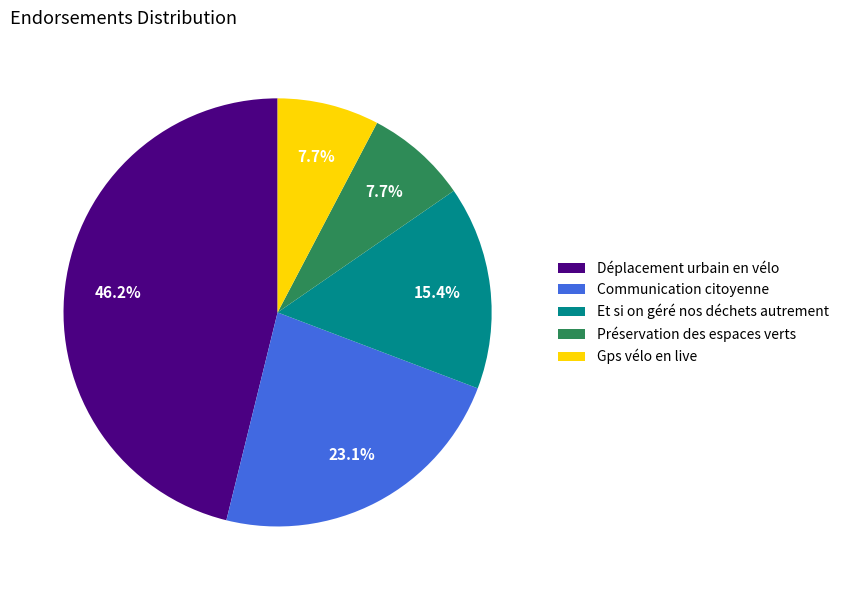

Which slice is the largest?

Déplacement urbain en vélo